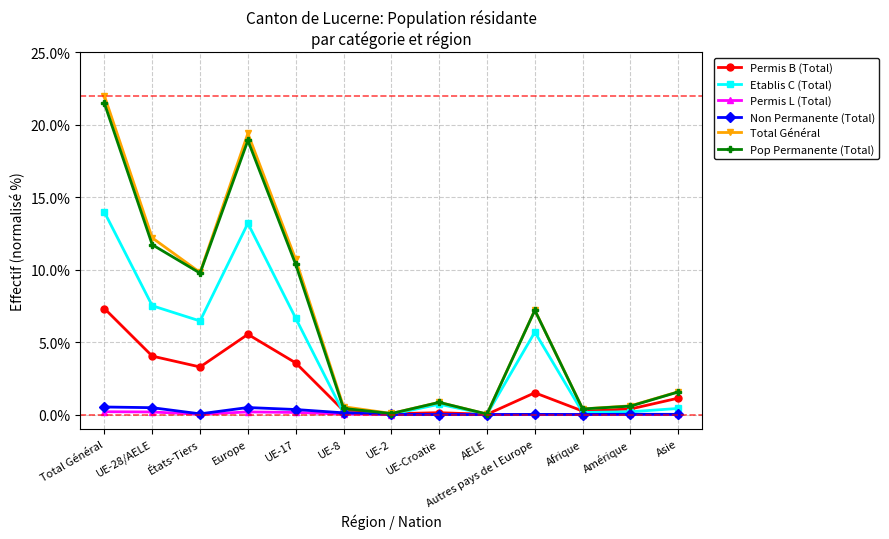

The Pop Permanente (Total) series shows 9.8 at États-Tiers. True or false?

True